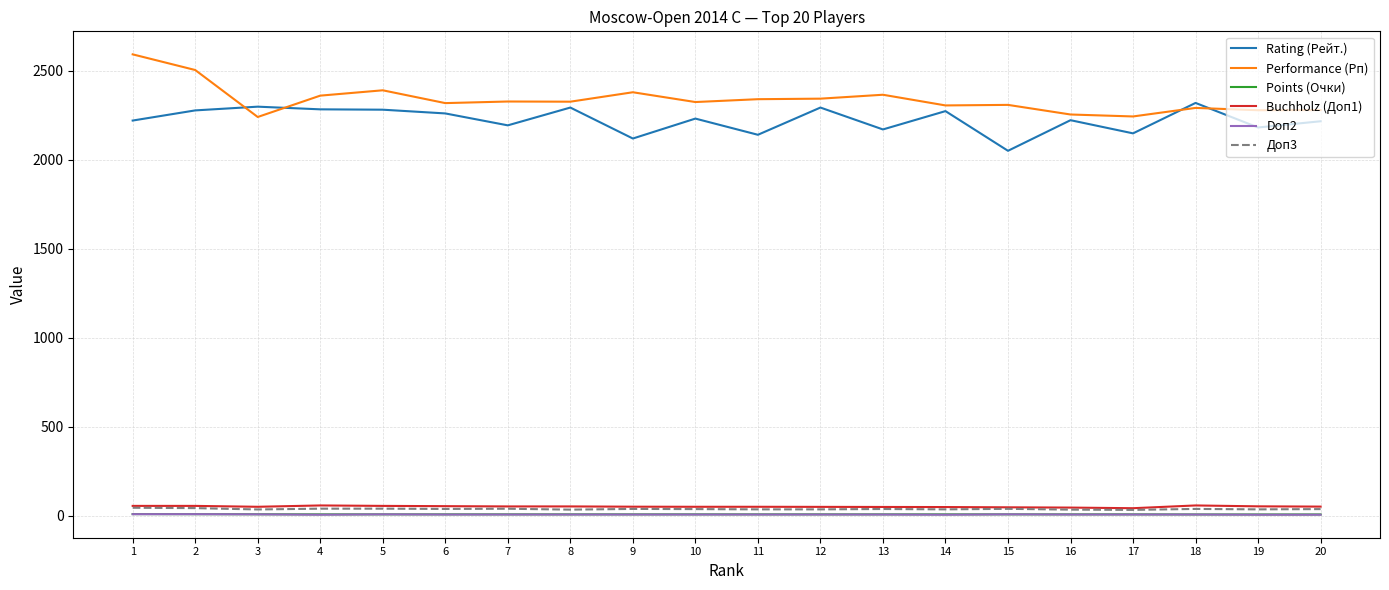

True or false: Performance (Рп) and Доп3 cross at least once.

False